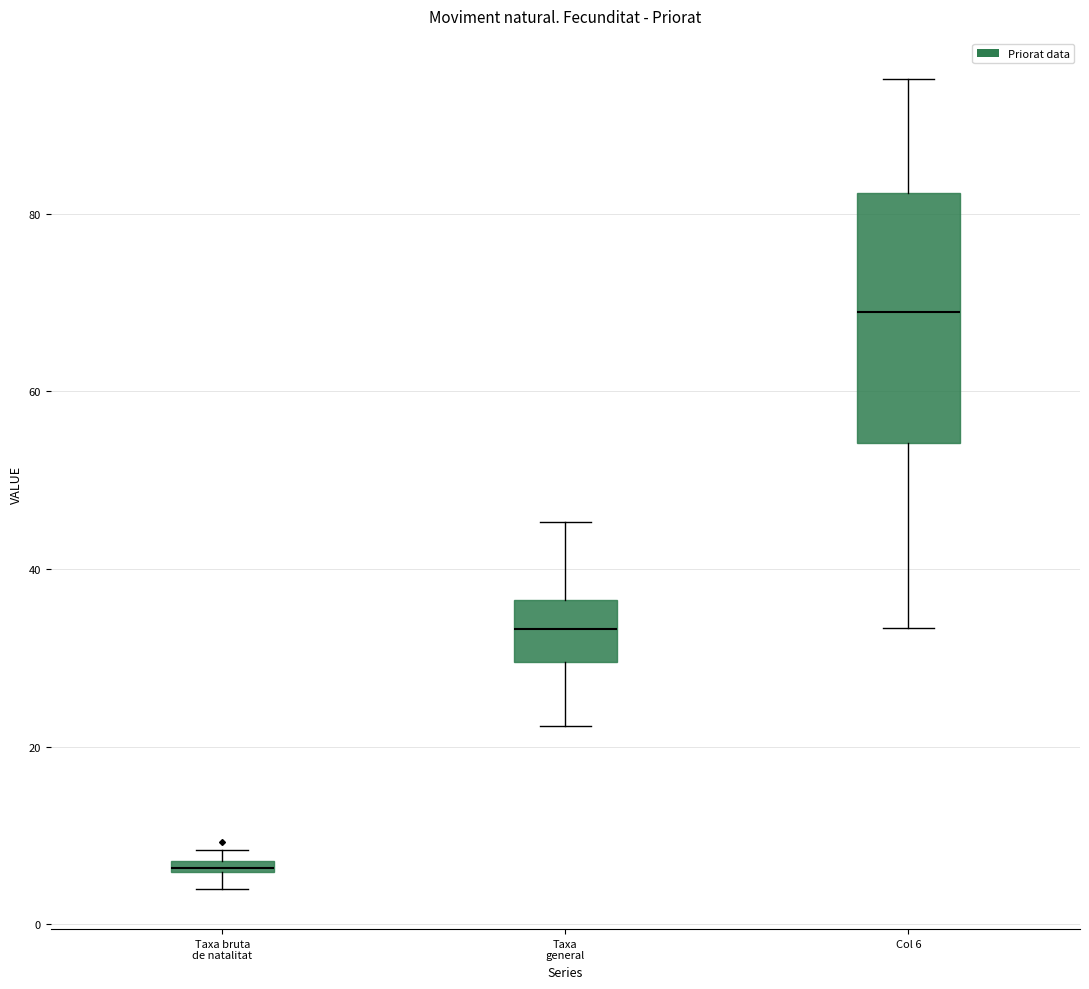

Which box is the tallest, from its lower edge to its upper edge?

Col 6